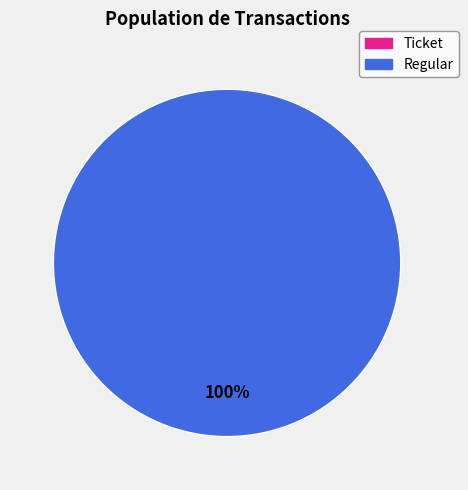

Is it true that Regular is 100% of the pie?

True